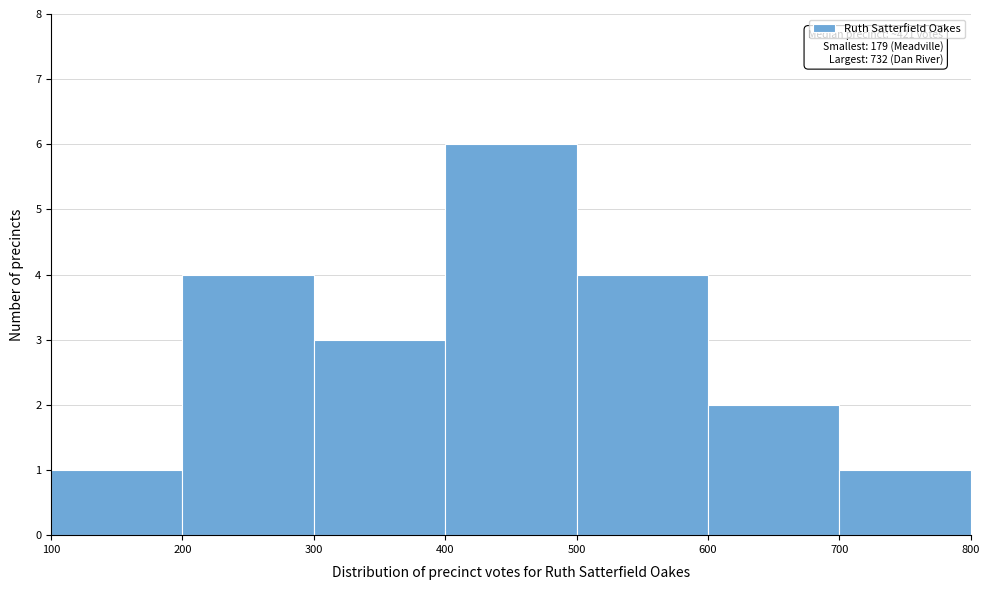

Which range on the x-axis has the tallest bar?

400 to 500